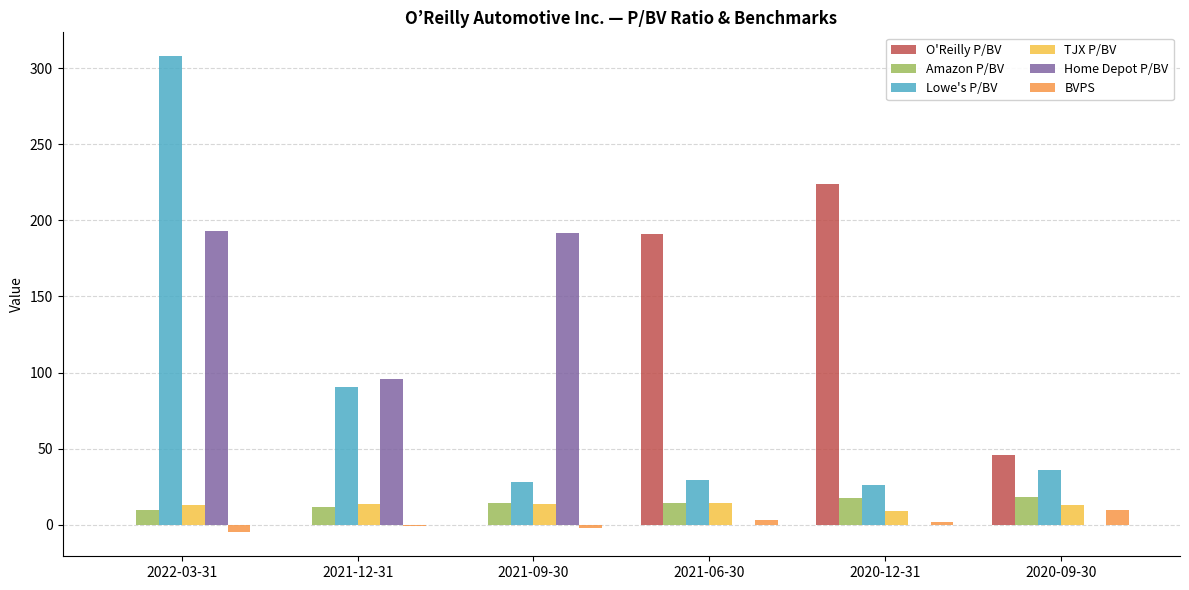

Which series changed the most between 2022-03-31 and 2020-12-31?

Lowe's P/BV